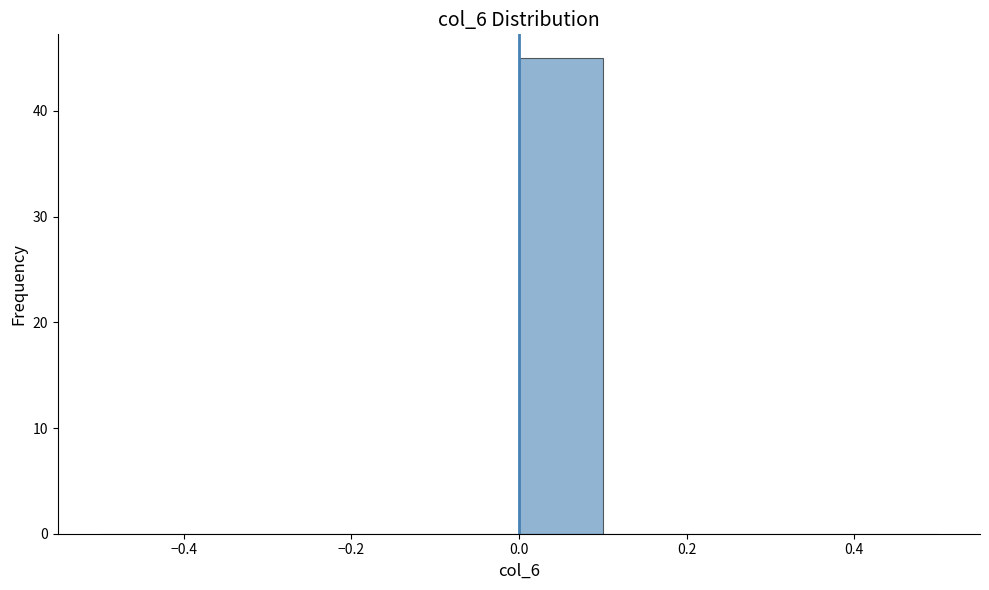

Reading left to right, list every bar in this chart as the range it spans on the x-axis followed by its height. The values are not printed on the chart, so give them approximately, as read against the axis.

-0.5 to -0.4: 0
-0.4 to -0.3: 0
-0.3 to -0.2: 0
-0.2 to -0.1: 0
-0.1 to 0.0: 0
0.0 to 0.1: 45
0.1 to 0.2: 0
0.2 to 0.3: 0
0.3 to 0.4: 0
0.4 to 0.5: 0